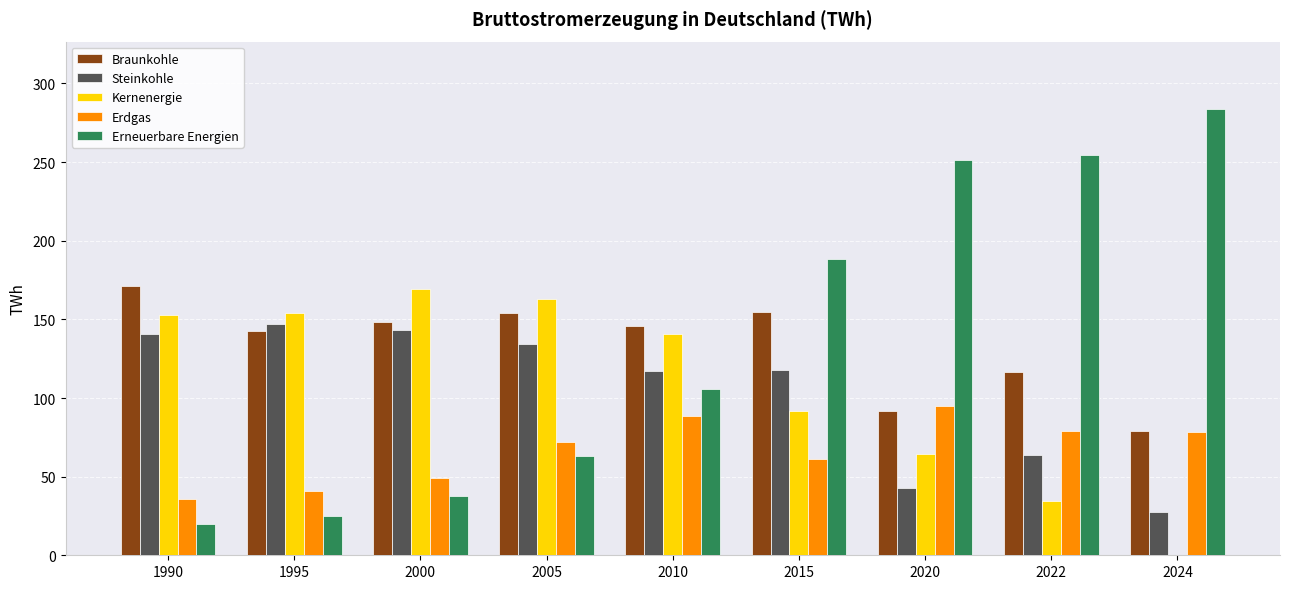

Is it true that Erdgas equals 162.0 at 2020?

False